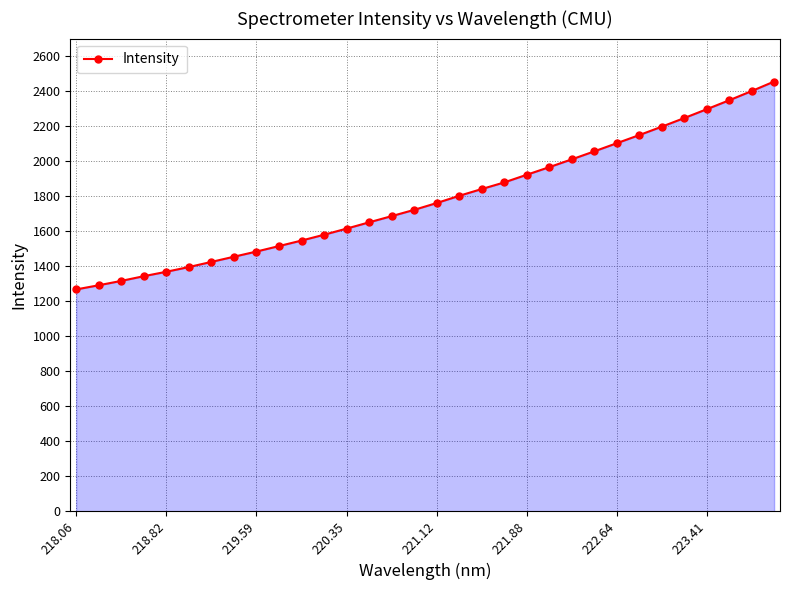

What is the maximum value shown in the chart?

2455.2